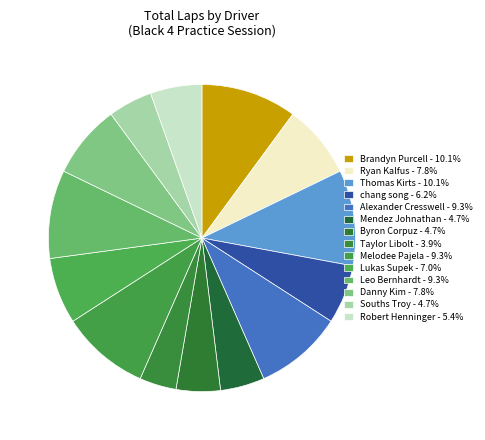

To the nearest percent, what percentage of the pie is Byron Corpuz?

5%